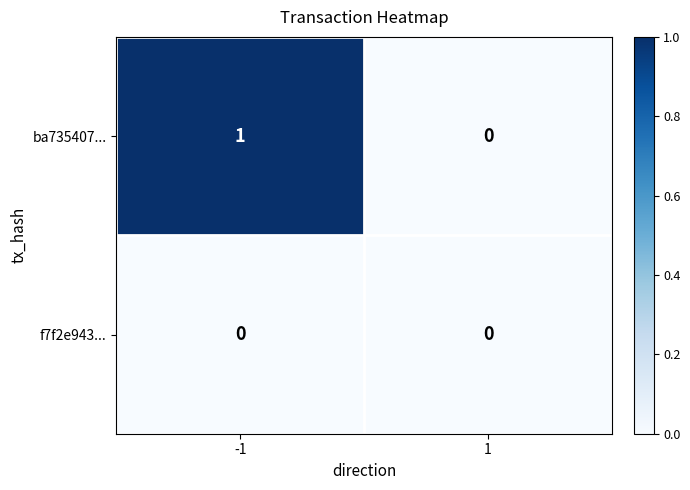

Which series has the largest total across all categories?

ba735407...